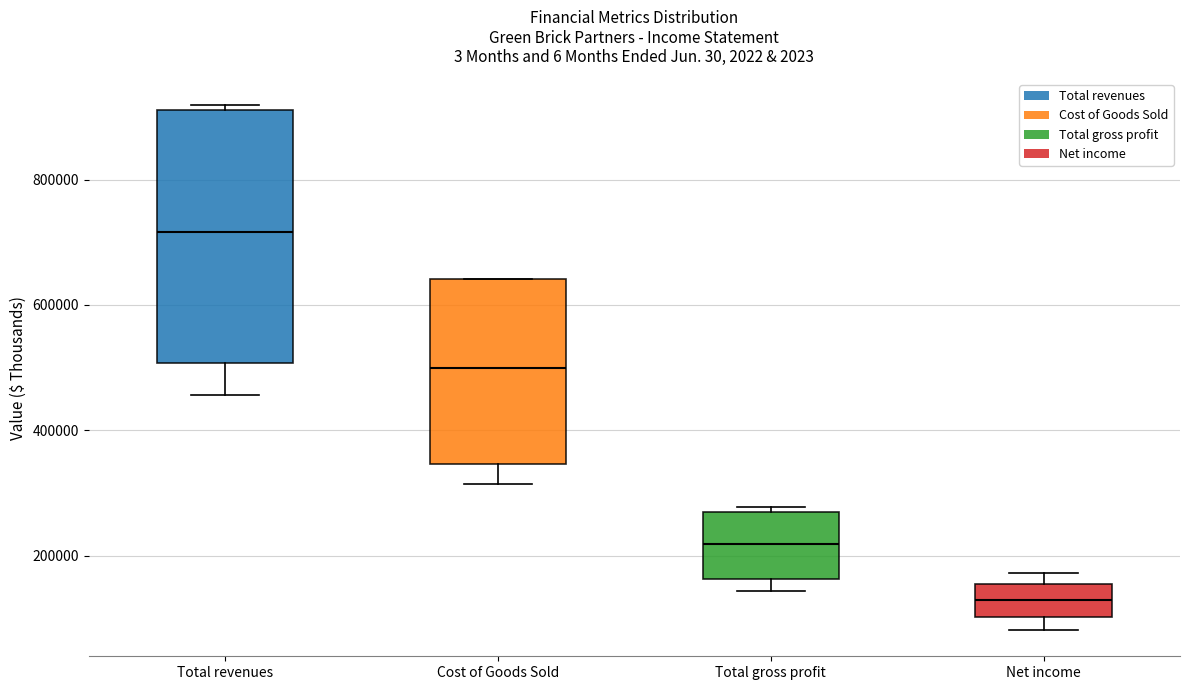

Reading left to right, read every box against the y-axis: the position of its median line, the range the box covers, and the ends of its whiskers. The values are not printed on the chart, so give them approximately, as read against the axis.

Total revenues: median 720000, box 500000 to 920000, whiskers 460000 to 920000 (just above the box's upper edge)
Cost of Goods Sold: median 500000, box 340000 to 640000, whiskers 320000 to 640000
Total gross profit: median 220000, box 160000 to 260000, whiskers 140000 to 280000
Net income: median 120000, box 100000 to 160000, whiskers 80000 to 180000